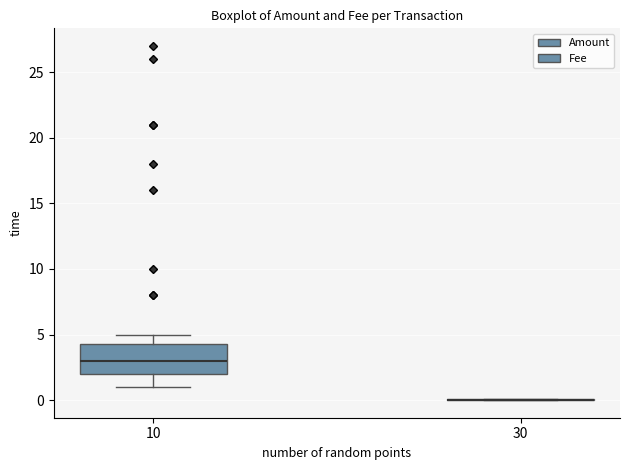

Which box is the tallest, from its lower edge to its upper edge?

10